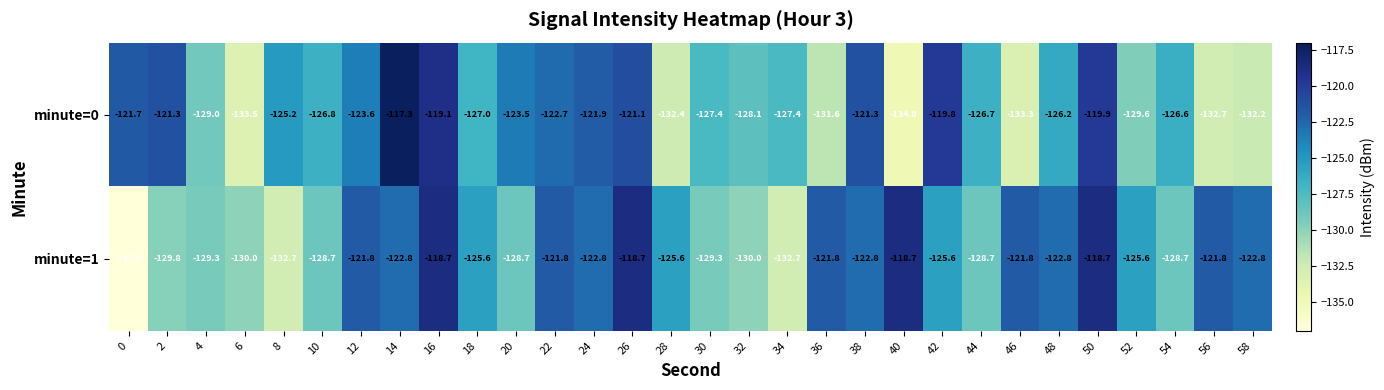

True or false: minute=1 has a value of -128.7 at 20.

True